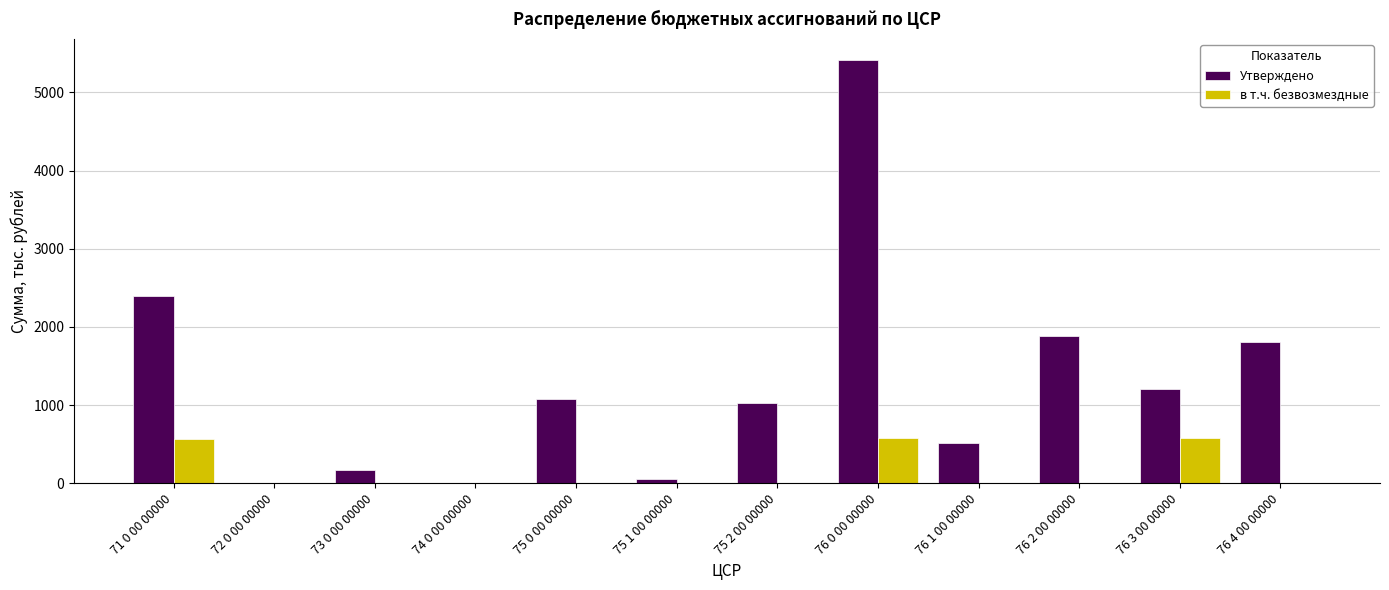

What are all the series names shown in the legend?

Утверждено, в т.ч. безвозмездные